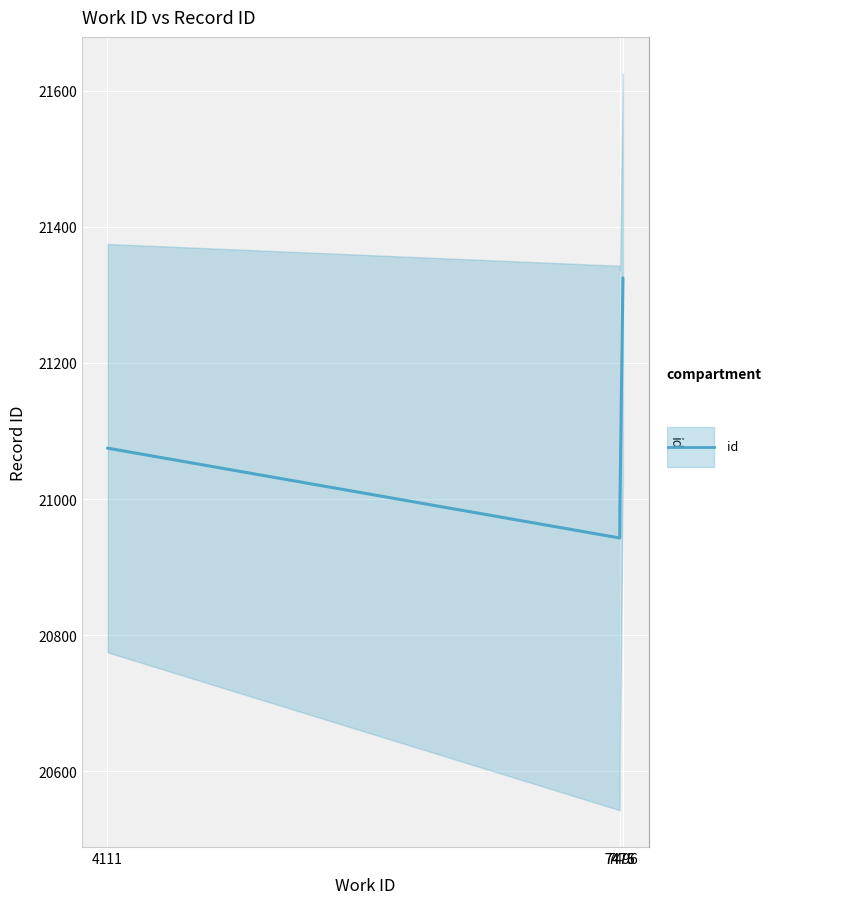

At which label does the data first exceed 21075?

7496